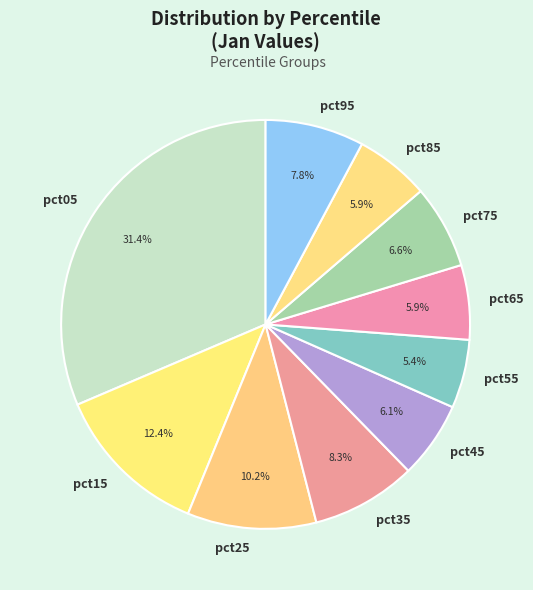

How many slices are in this pie chart?

10